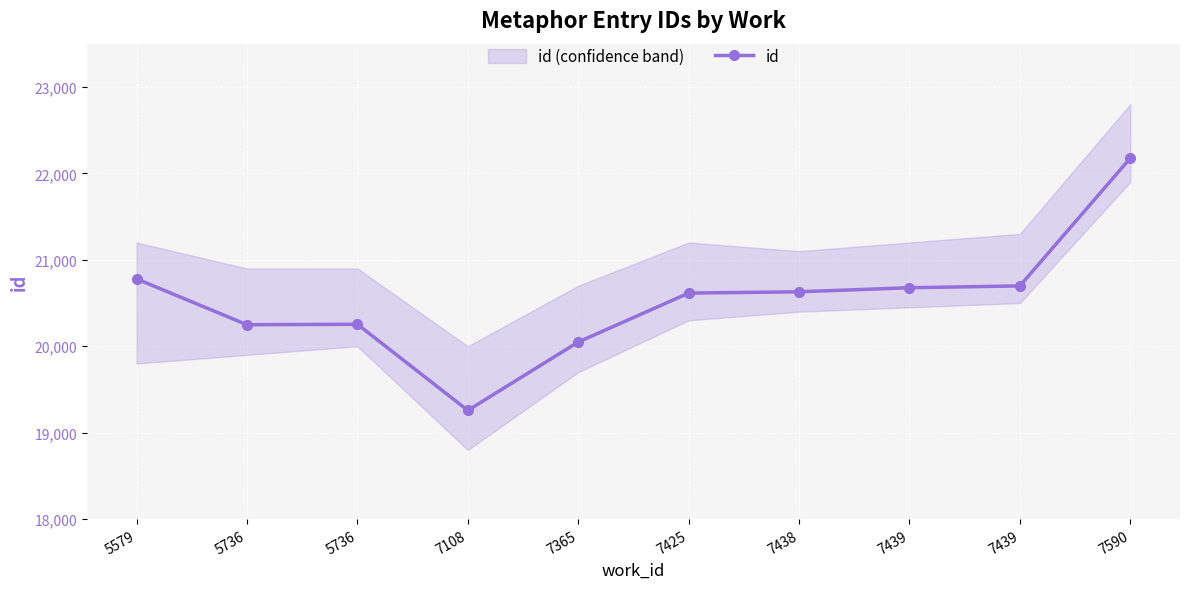

How many lines are shown in the chart?

1